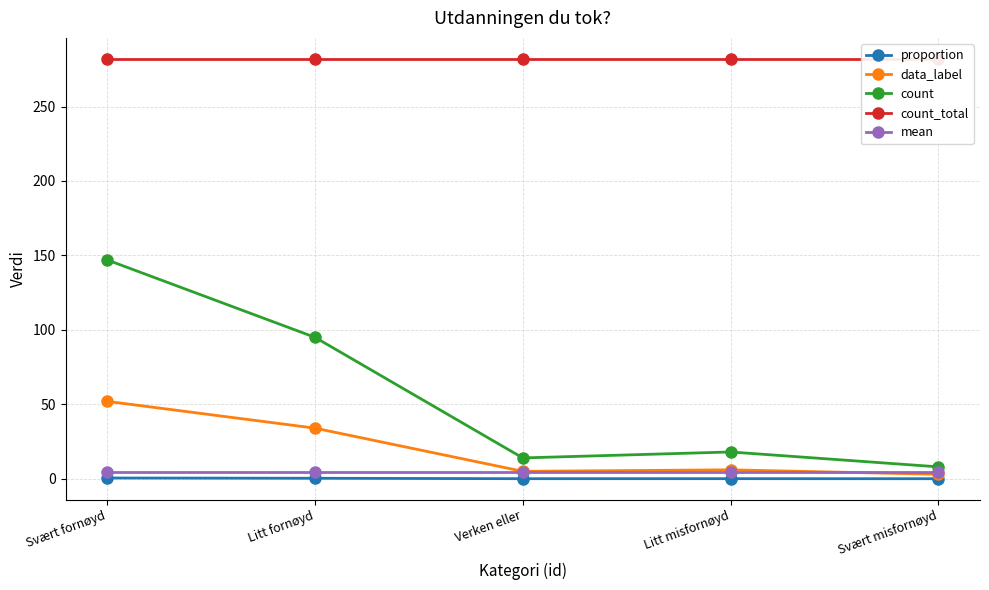

Where is mean nearest to the value 4?

Svært fornøyd